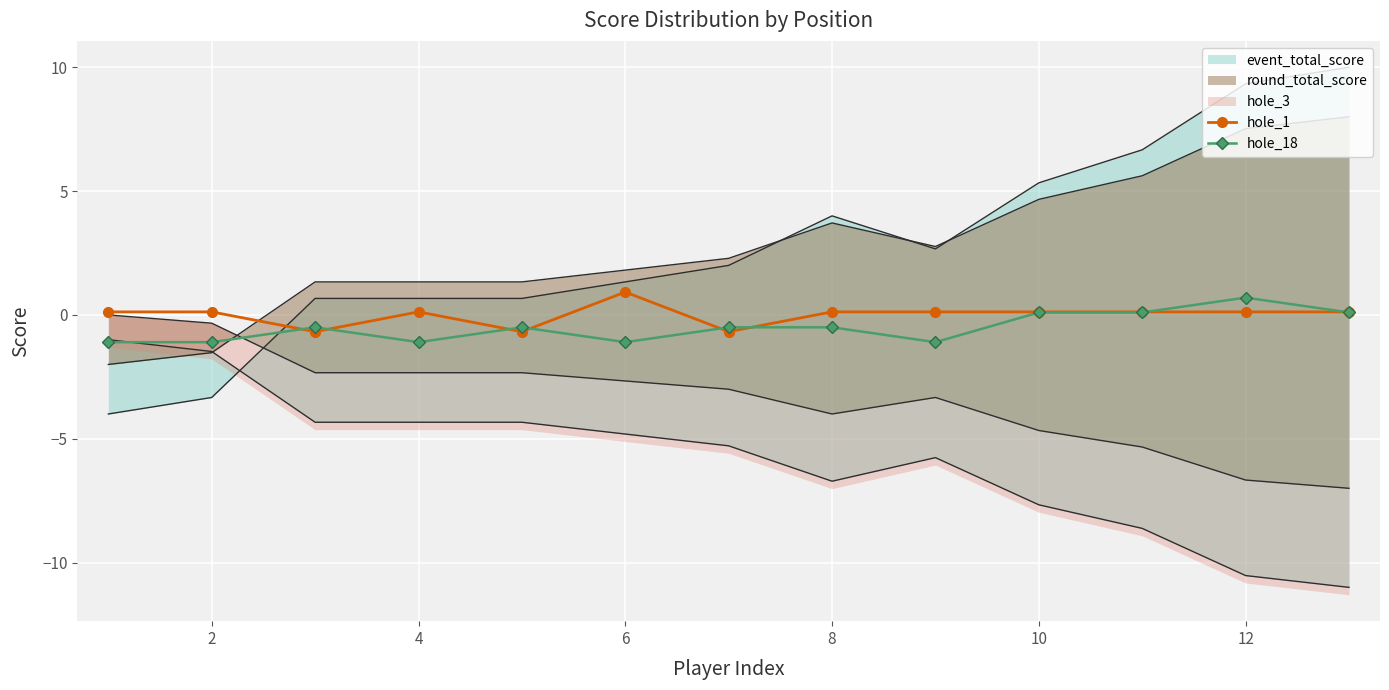

True or false: hole_18 has more than 0 interior local peaks.

True